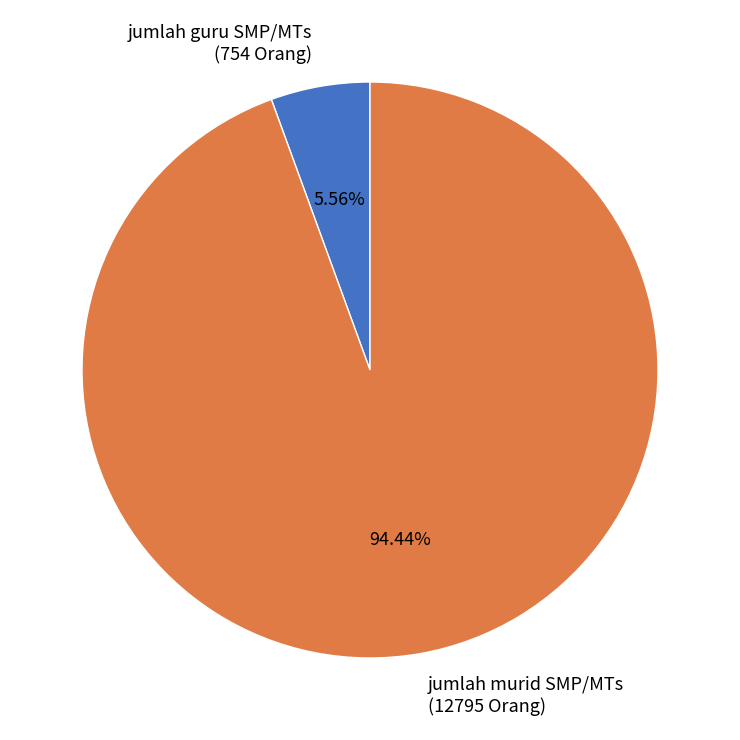

Rank the categories by value from lowest to highest.

jumlah guru SMP/MTs, jumlah murid SMP/MTs